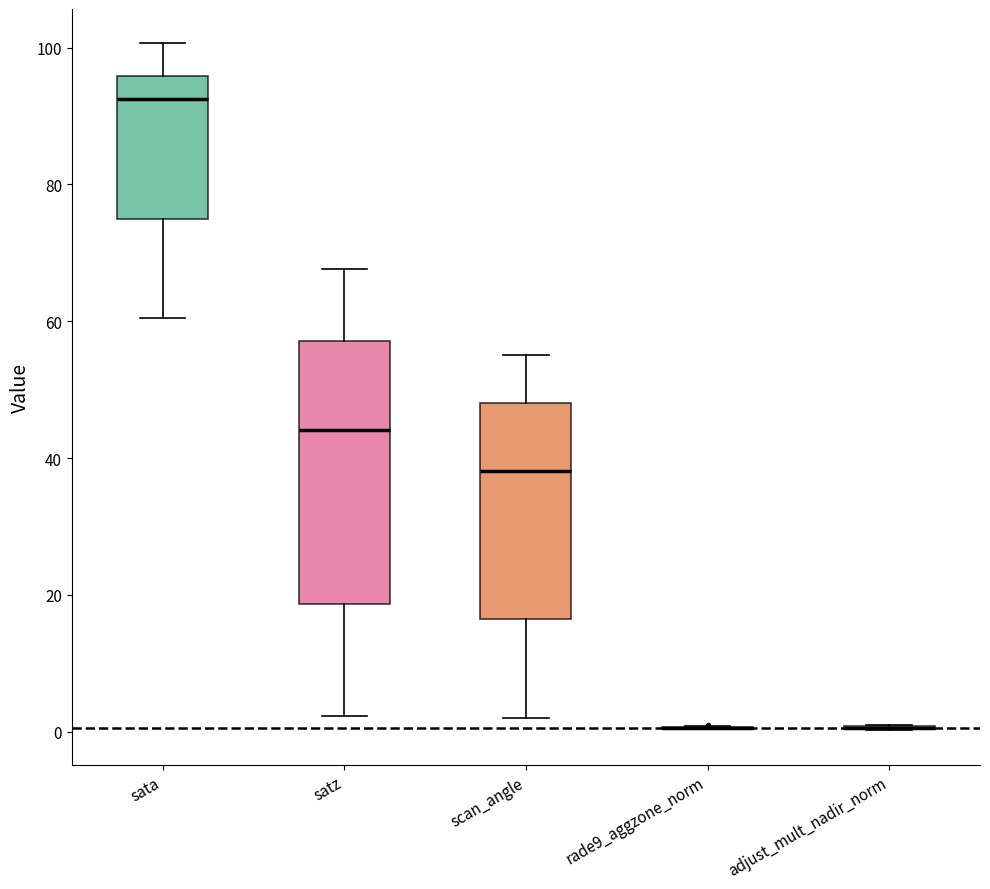

Reading left to right, transcribe this box plot: for each box, give where its median line is, the range the box spans, and where its two whiskers end, as read against the y-axis. The values are not printed on the chart, so give them approximately, as read against the axis.

sata: median 92, box 74 to 96, whiskers 60 to 100
satz: median 44, box 18 to 58, whiskers 2 to 68
scan_angle: median 38, box 16 to 48, whiskers 2 to 56
rade9_aggzone_norm: box collapsed to a line at 0, whiskers 0 to 0
adjust_mult_nadir_norm: box collapsed to a line at 0, whiskers 0 to 2